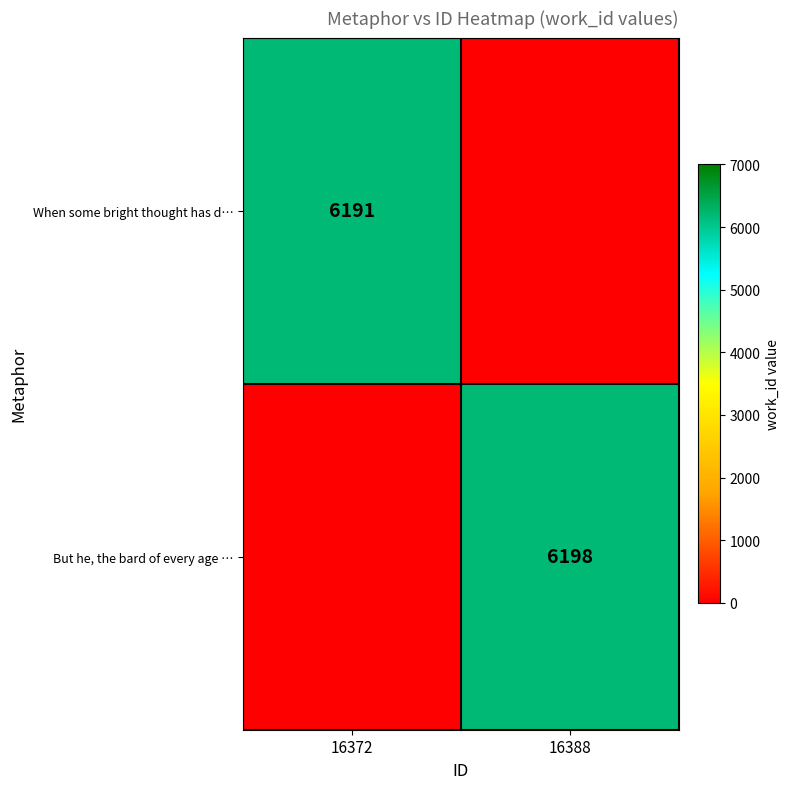

The value of When some bright thought has d… at 16372 is 6191. True or false?

True